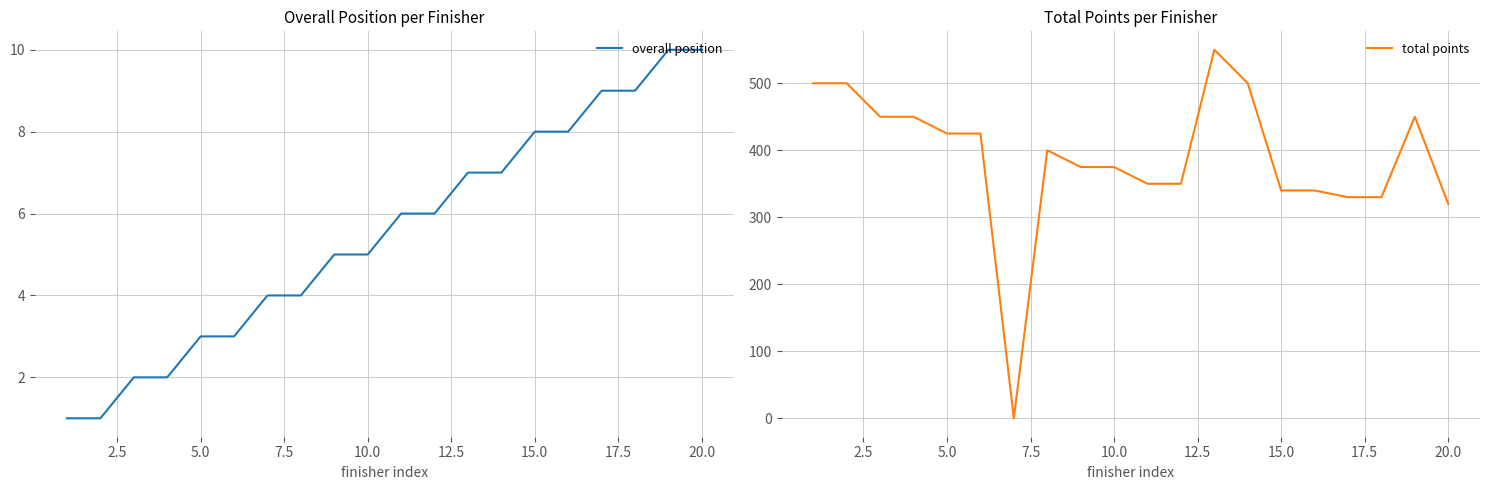

Is it true that overall position equals 8 at 10.0?

False